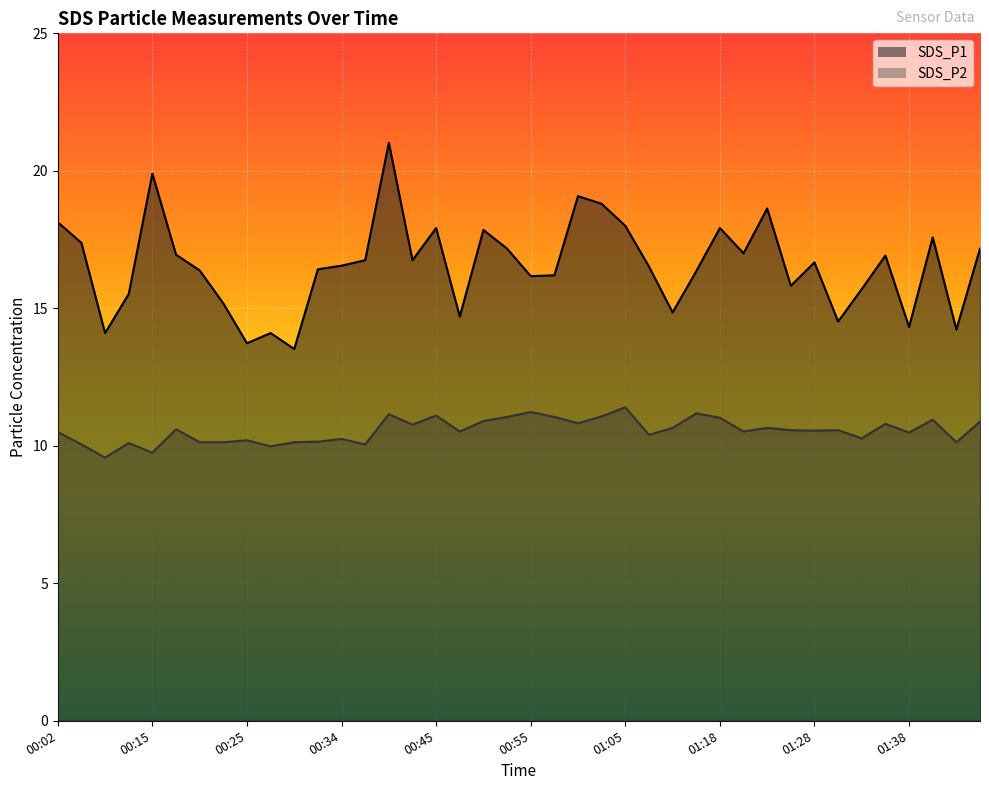

Which category has the lowest value in the SDS_P1 series?

00:30